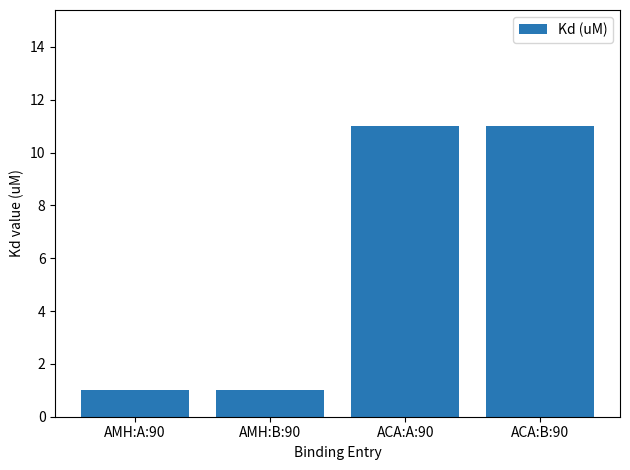

The value at ACA:A:90 is 11. True or false?

True